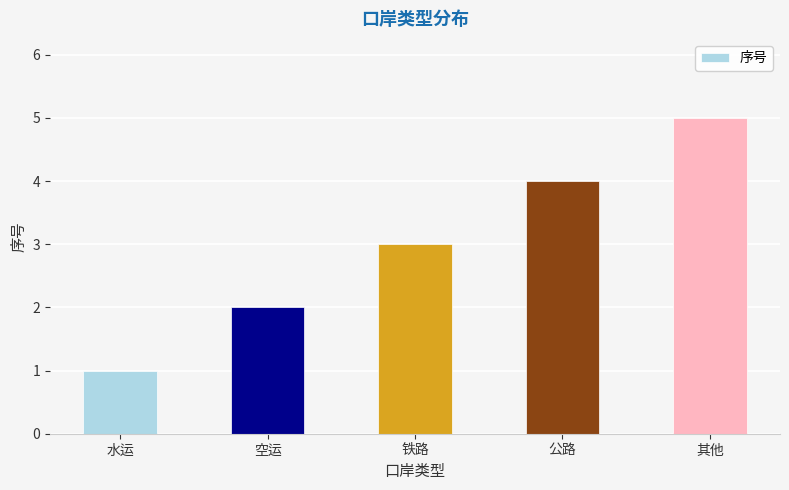

Which category has the lowest value across all series?

水运